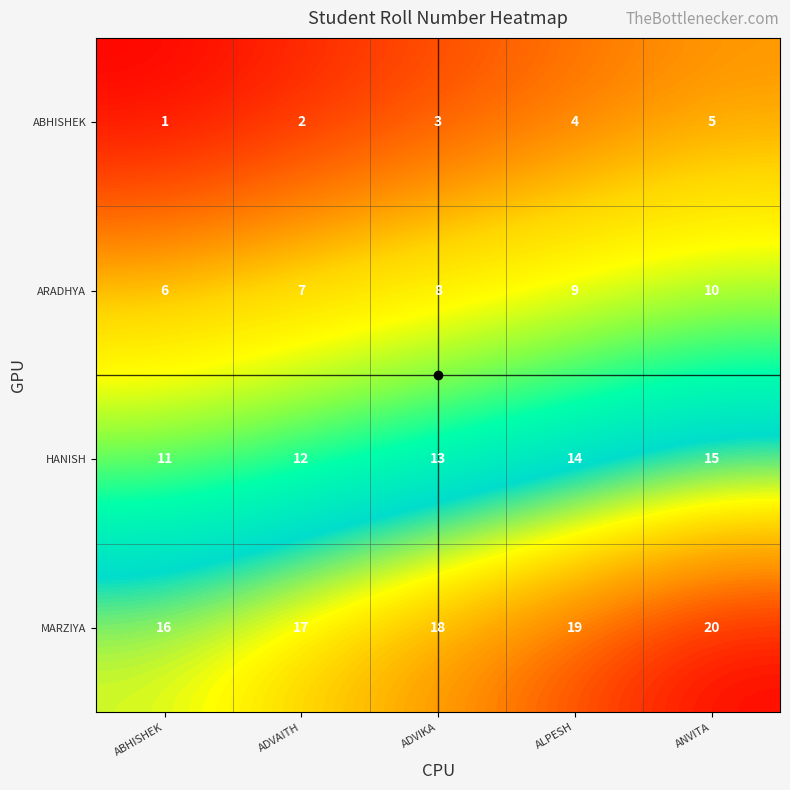

How many data points does each series have?

5